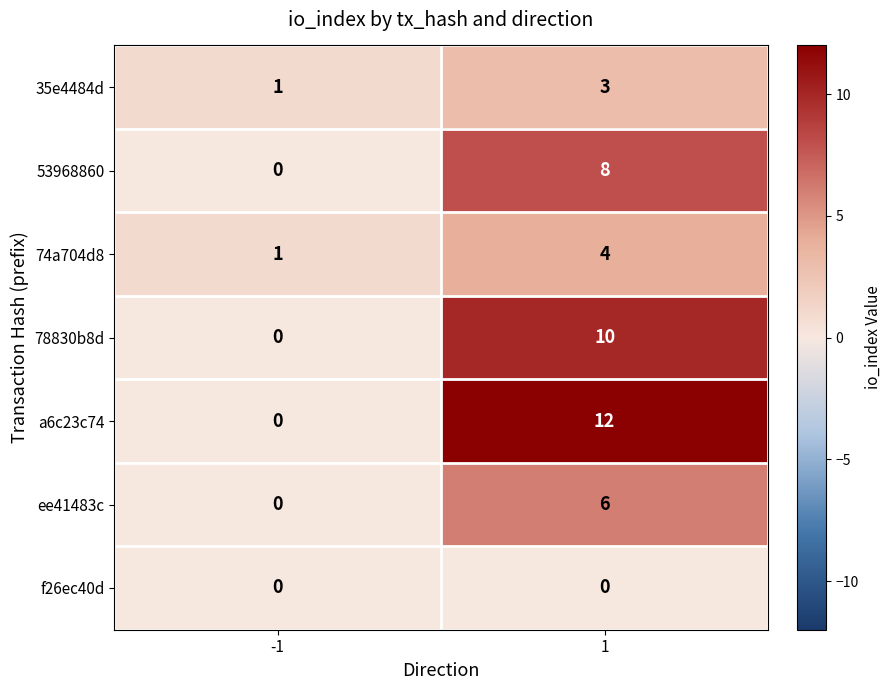

Which series changed the most between -1 and 1?

a6c23c74